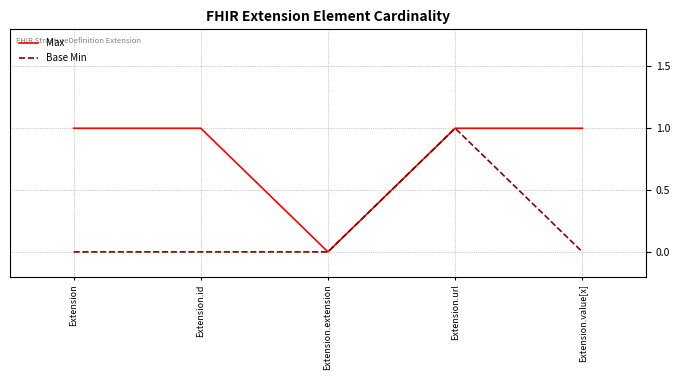

List the series in order of their overall mean, lowest first.

Base Min, Max